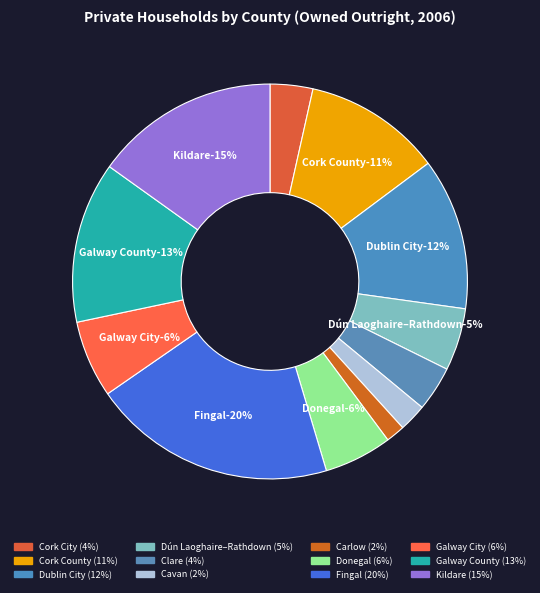

True or false: Galway City accounts for 20% of the total.

False